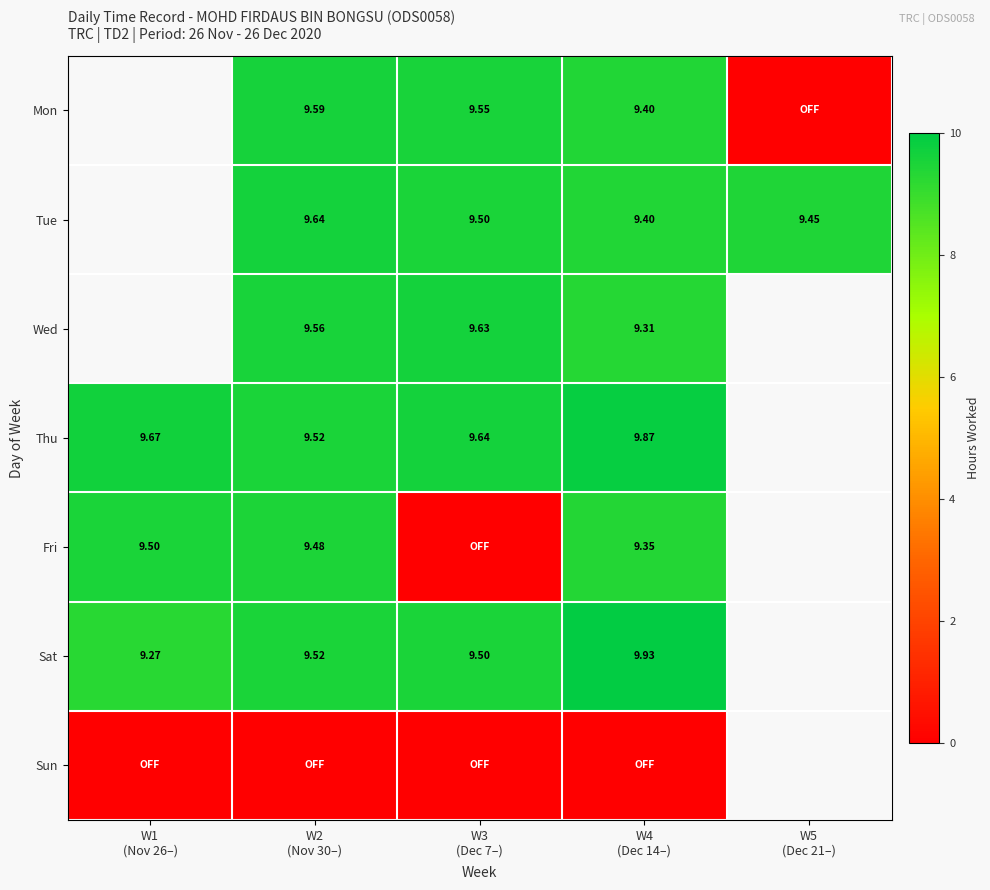

At which label is Fri closest to 4?

W3 (Dec 7–)